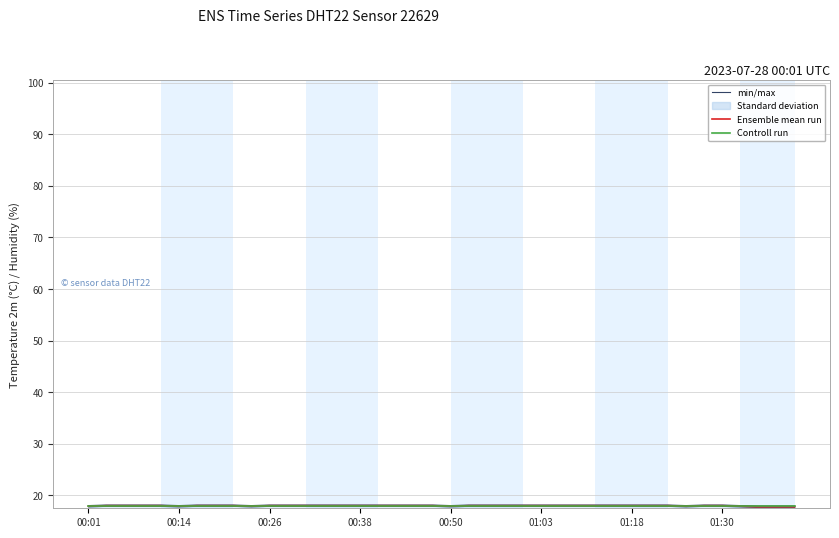

What is the average value of the Controll run series?

18.0